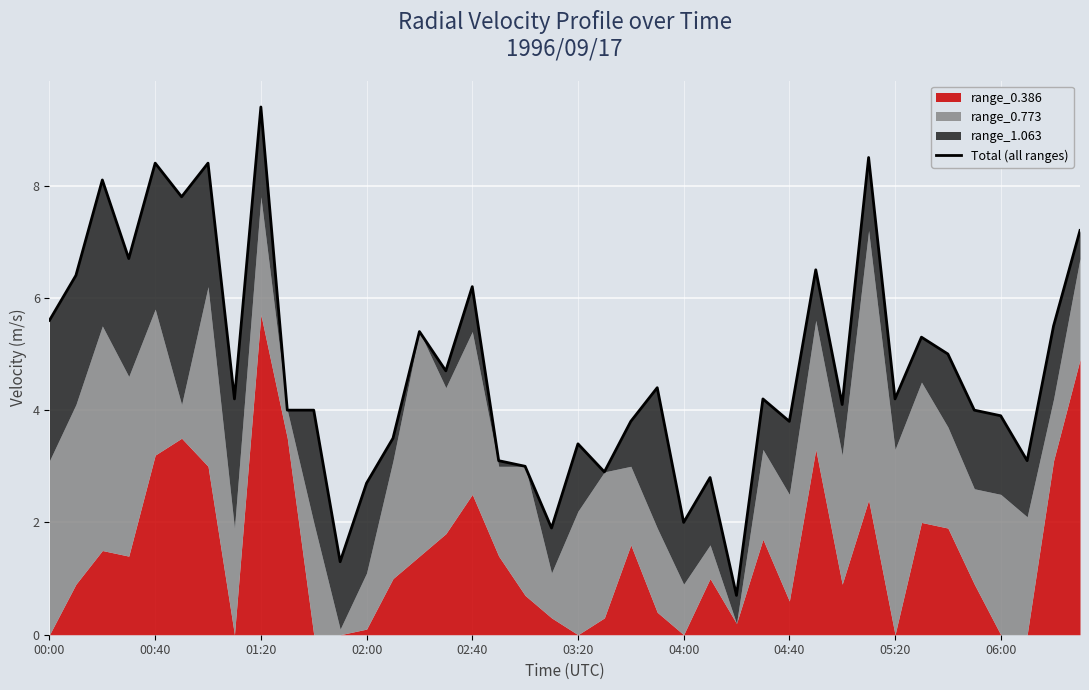

How many points are higher than both their immediate neighbors (excluding endpoints)?

13